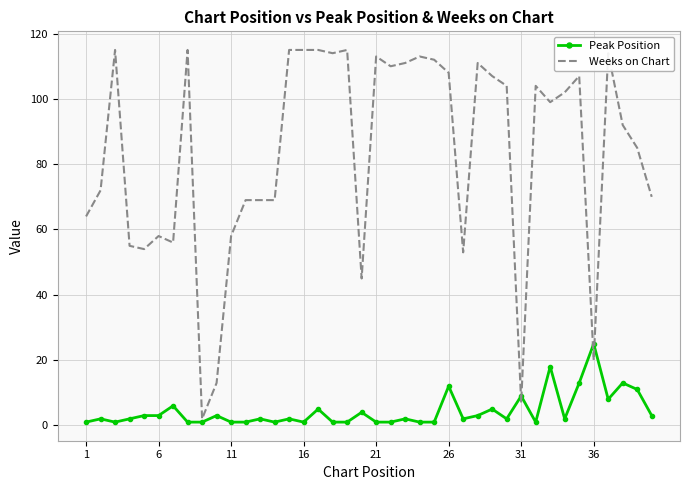

After their last crossing, which series has the higher values: Peak Position or Weeks on Chart?

Weeks on Chart